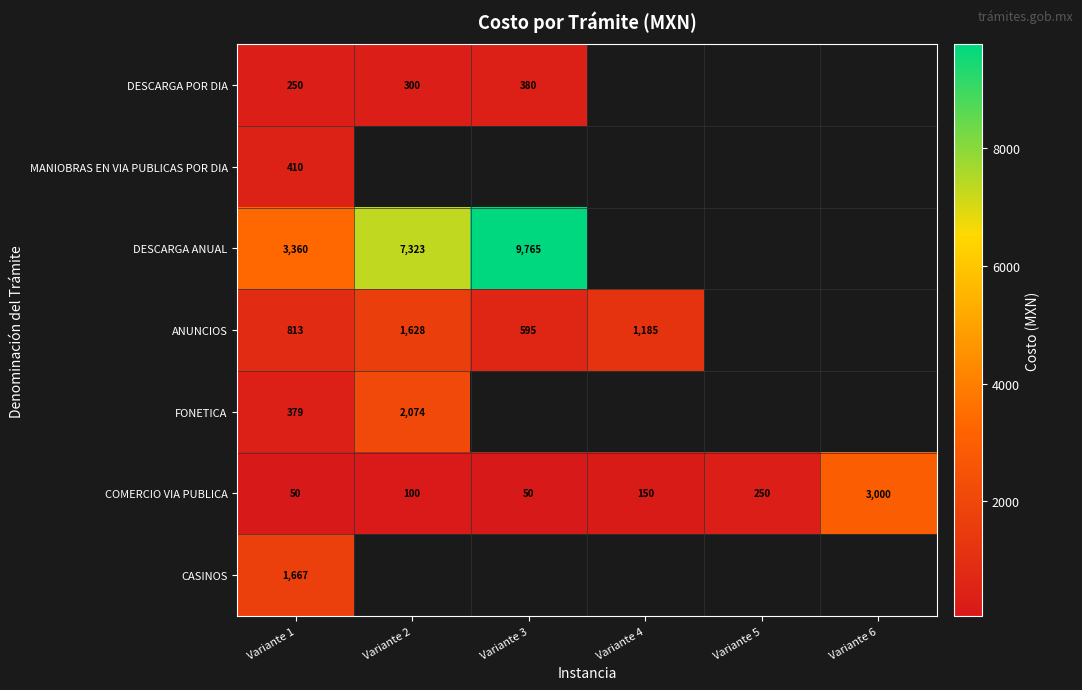

The ANUNCIOS series shows 586 at Variante 4. True or false?

False